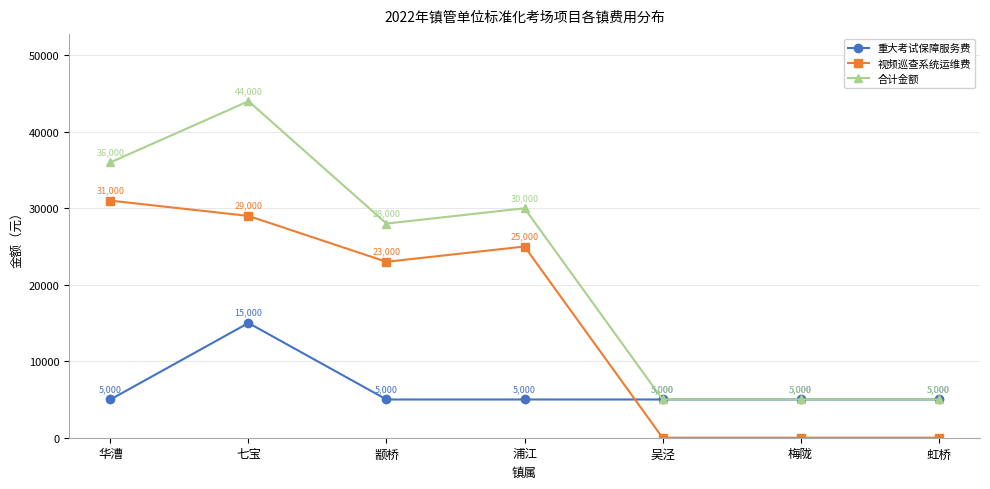

The value of 视频巡查系统运维费 at 吴泾 is 0. True or false?

True